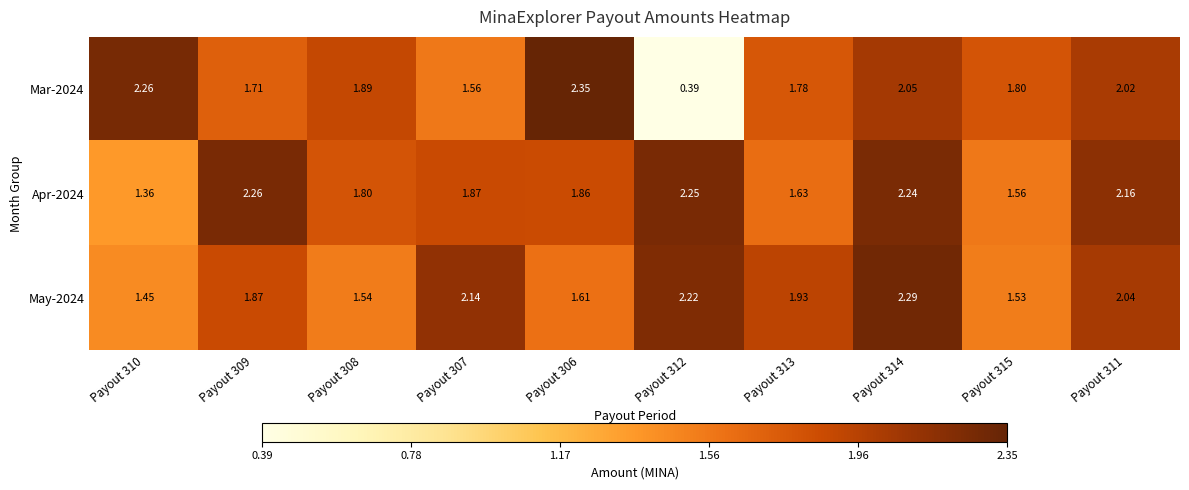

Reading left to right, extract all data points from this chart.

Mar-2024: Payout 310=2.3	Payout 309=1.7	Payout 308=1.9	Payout 307=1.6	Payout 306=2.4	Payout 312=0.4	Payout 313=1.8	Payout 314=2.0	Payout 315=1.8	Payout 311=2.0
Apr-2024: Payout 310=1.4	Payout 309=2.3	Payout 308=1.8	Payout 307=1.9	Payout 306=1.9	Payout 312=2.2	Payout 313=1.6	Payout 314=2.2	Payout 315=1.6	Payout 311=2.2
May-2024: Payout 310=1.4	Payout 309=1.9	Payout 308=1.5	Payout 307=2.1	Payout 306=1.6	Payout 312=2.2	Payout 313=1.9	Payout 314=2.3	Payout 315=1.5	Payout 311=2.0